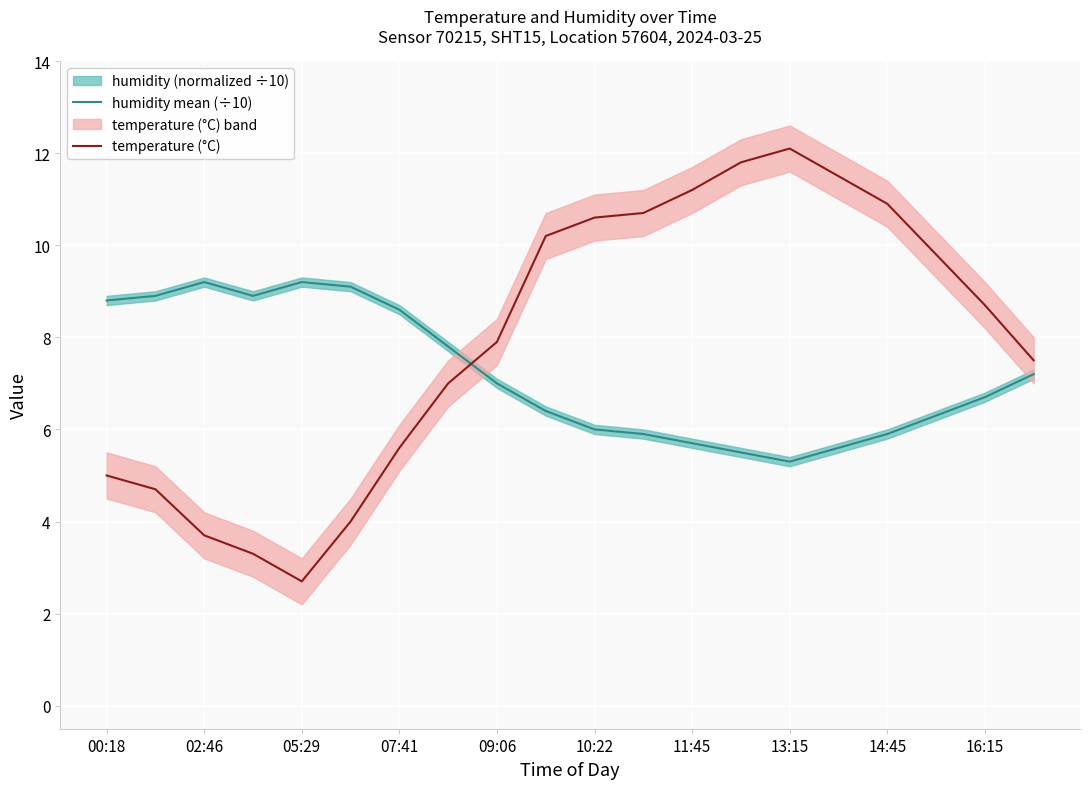

How many data points in humidity mean (÷10) are less than 7?

10